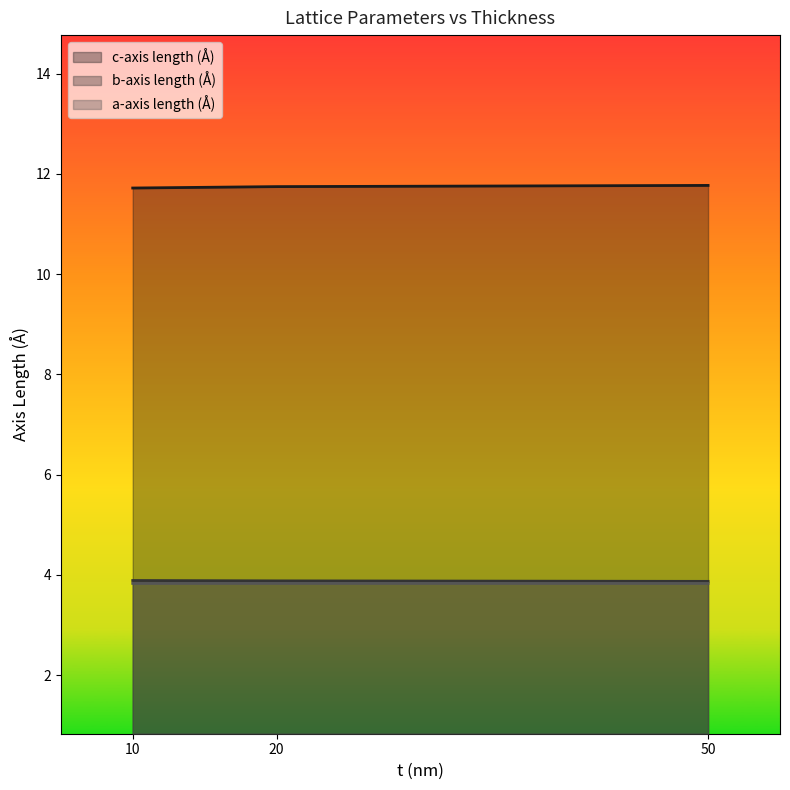

What are all the series names shown in the legend?

c-axis length (Å), b-axis length (Å), a-axis length (Å)